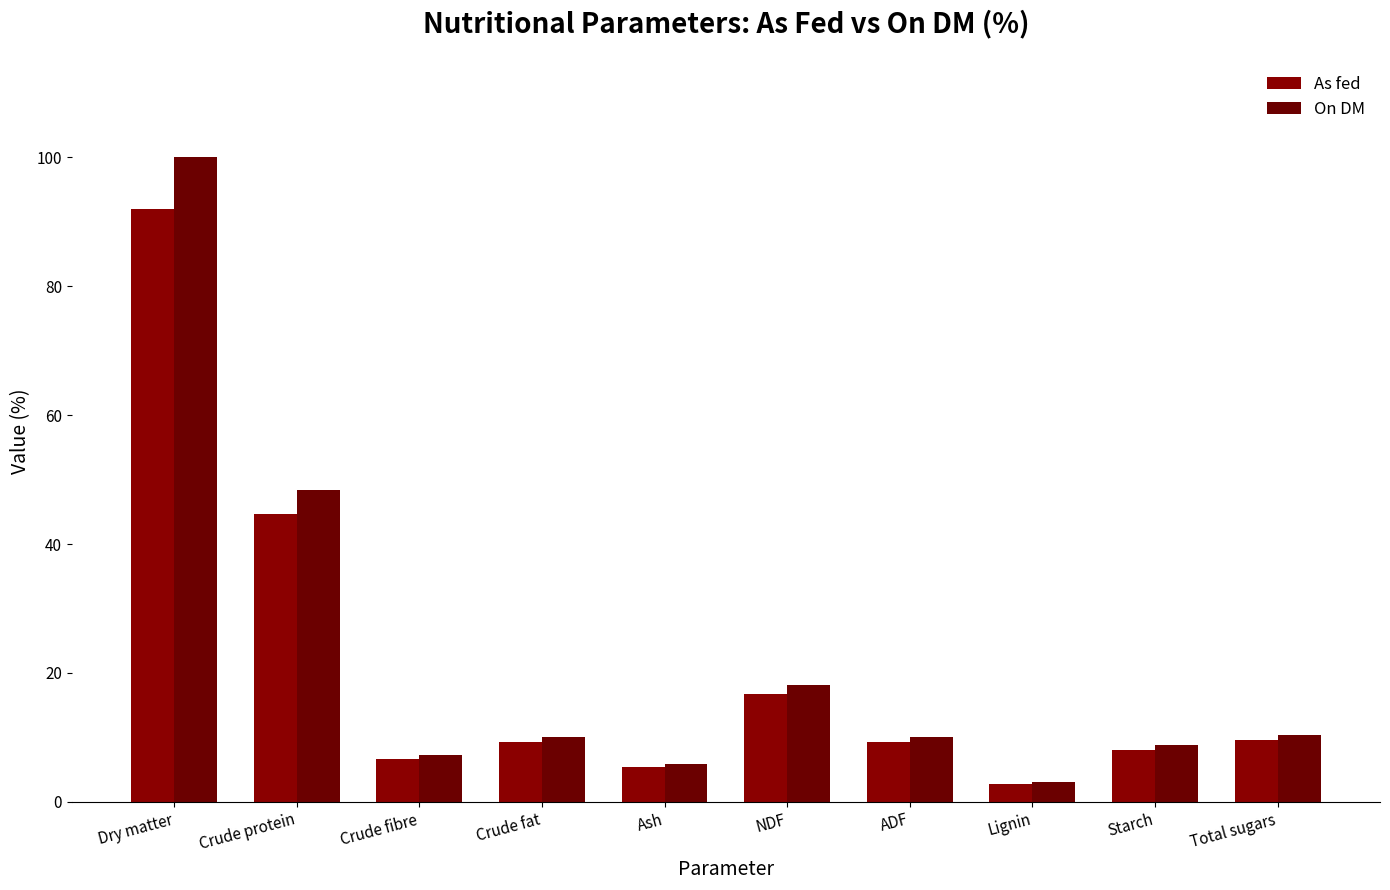

Reading left to right, what are all the values shown in this chart?

As fed: Dry matter=92.0	Crude protein=44.6	Crude fibre=6.6	Crude fat=9.3	Ash=5.4	NDF=16.7	ADF=9.3	Lignin=2.8	Starch=8.1	Total sugars=9.6
On DM: Dry matter=100.0	Crude protein=48.4	Crude fibre=7.2	Crude fat=10.1	Ash=5.9	NDF=18.2	ADF=10.1	Lignin=3.1	Starch=8.8	Total sugars=10.4